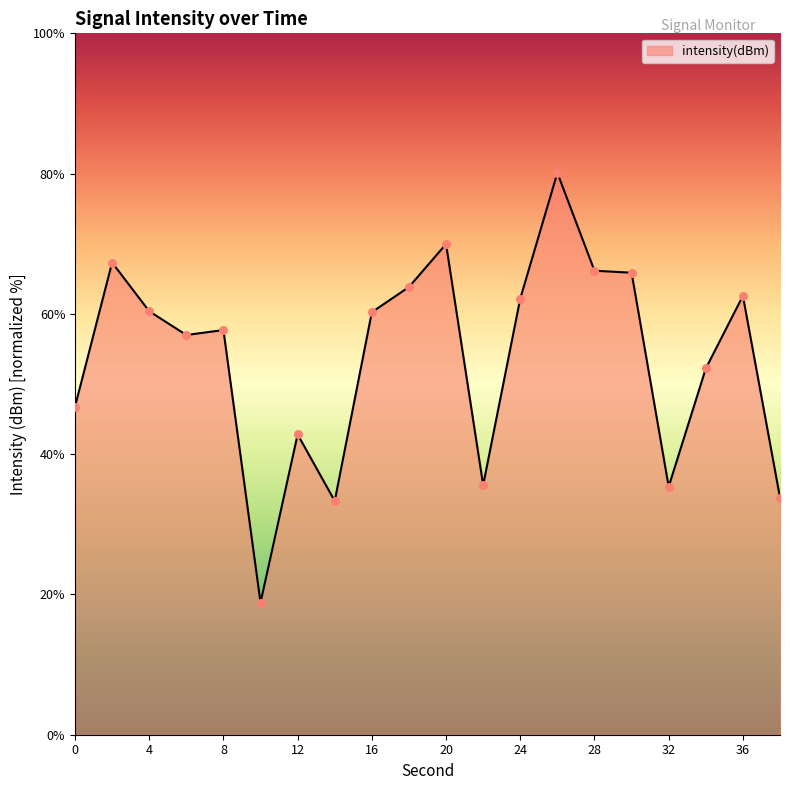

What is the minimum value shown in the chart?

18.8